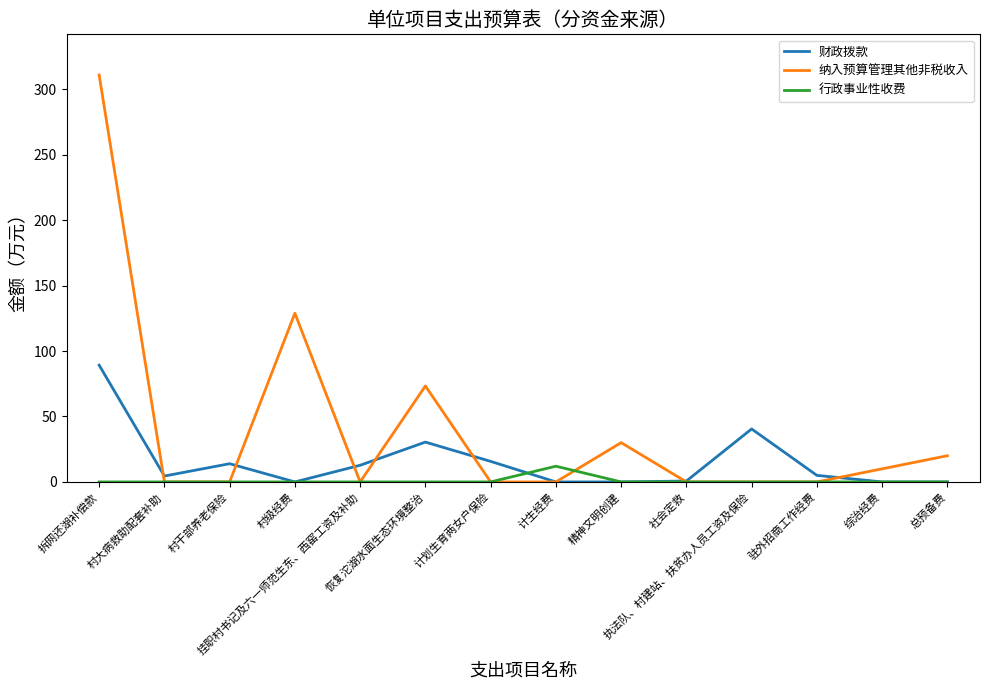

What are all the series names shown in the legend?

财政拨款, 纳入预算管理其他非税收入, 行政事业性收费